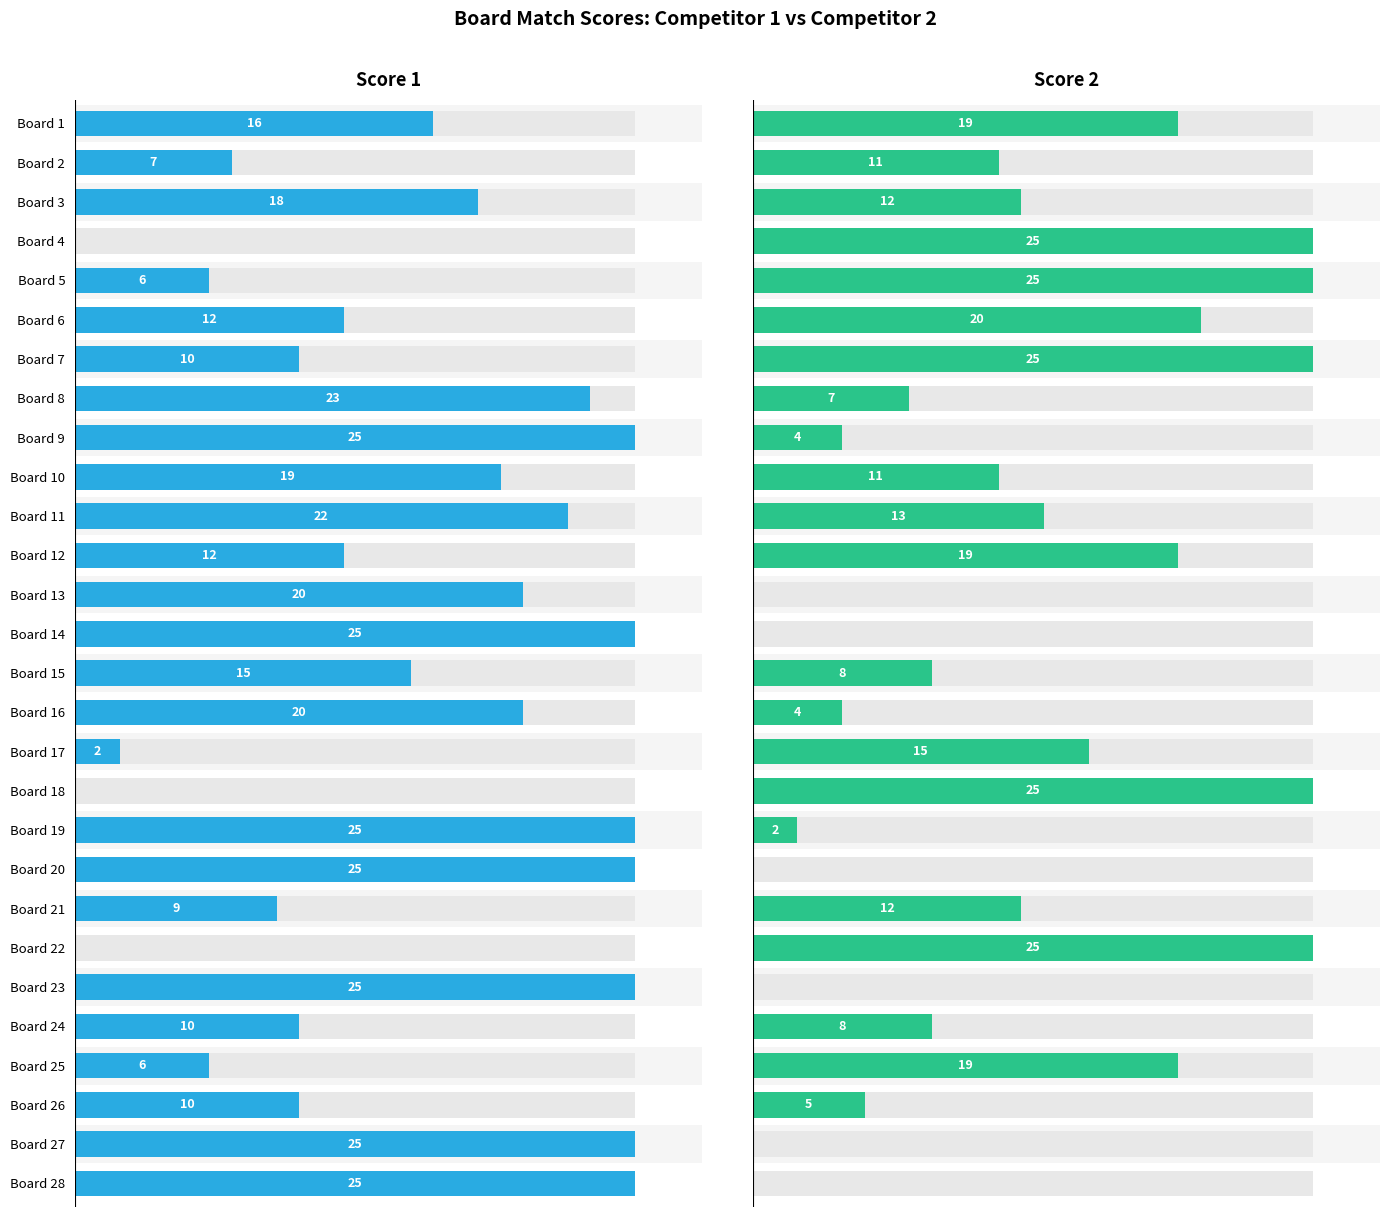

How many categories are shown in the chart?

28